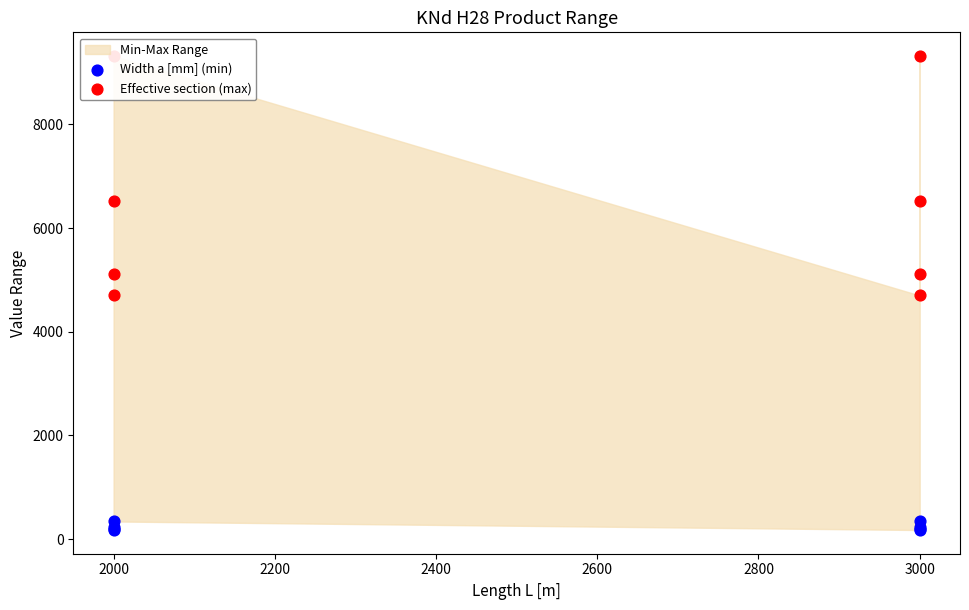

Which series contains the highest Y value?

Effective section (max)